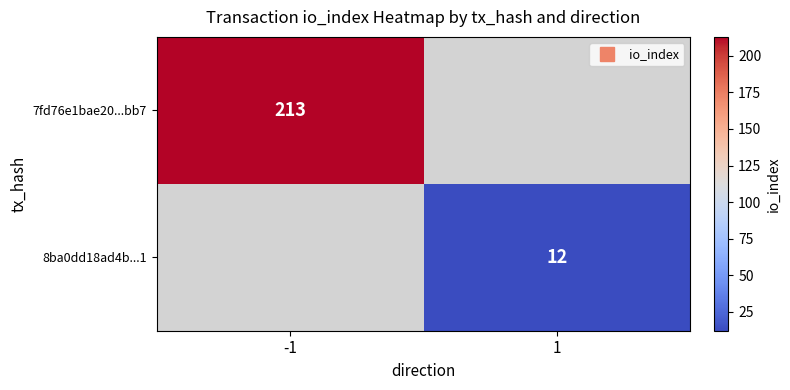

List the series in order of their peak value, highest first.

7fd76e1bae20...bb7, 8ba0dd18ad4b...1